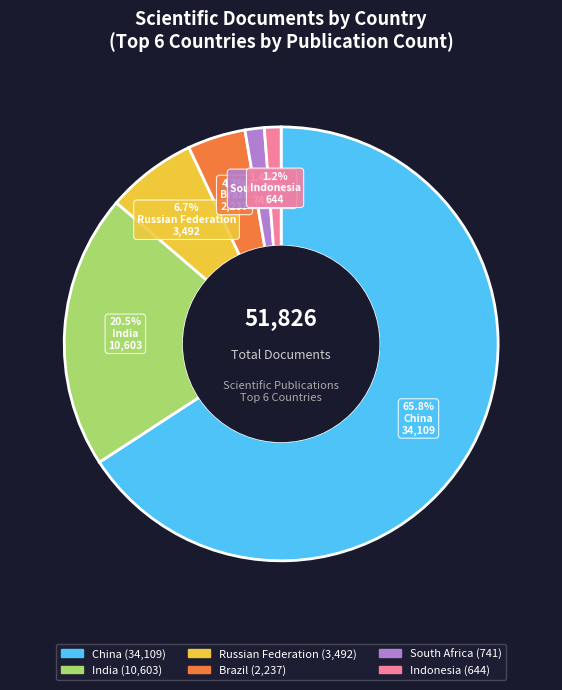

Count the number of slices in the pie.

6